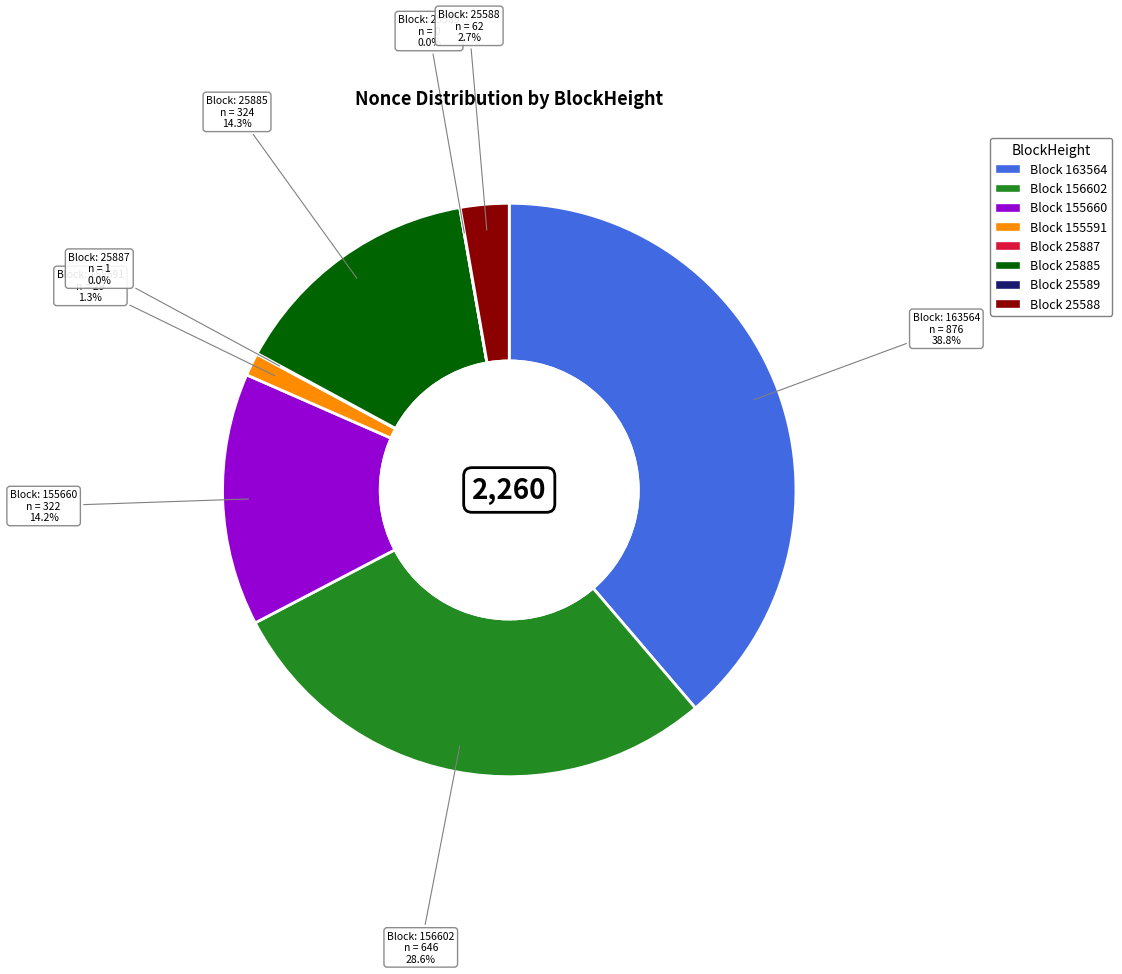

Is there any slice that represents more than half of the pie?

No